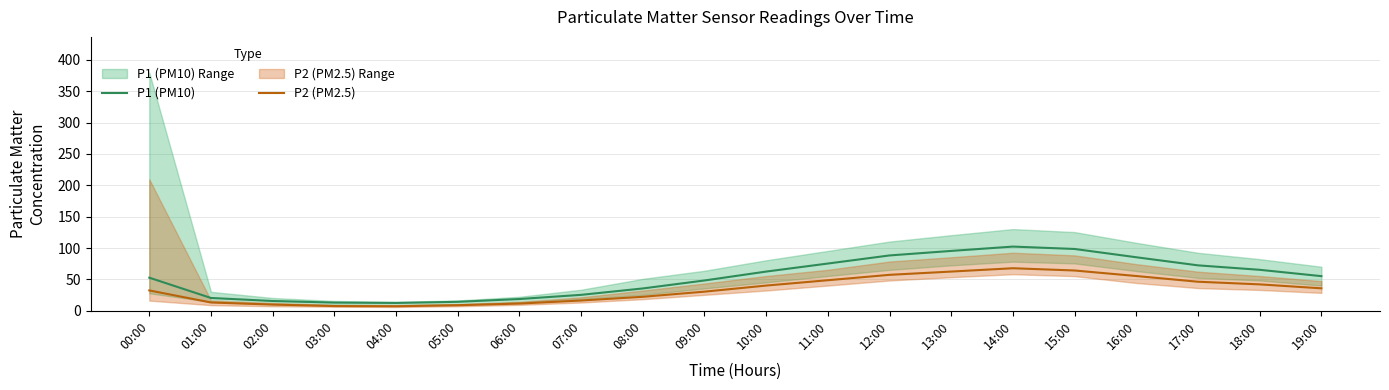

What is the label of the 6th point from the right?

14:00